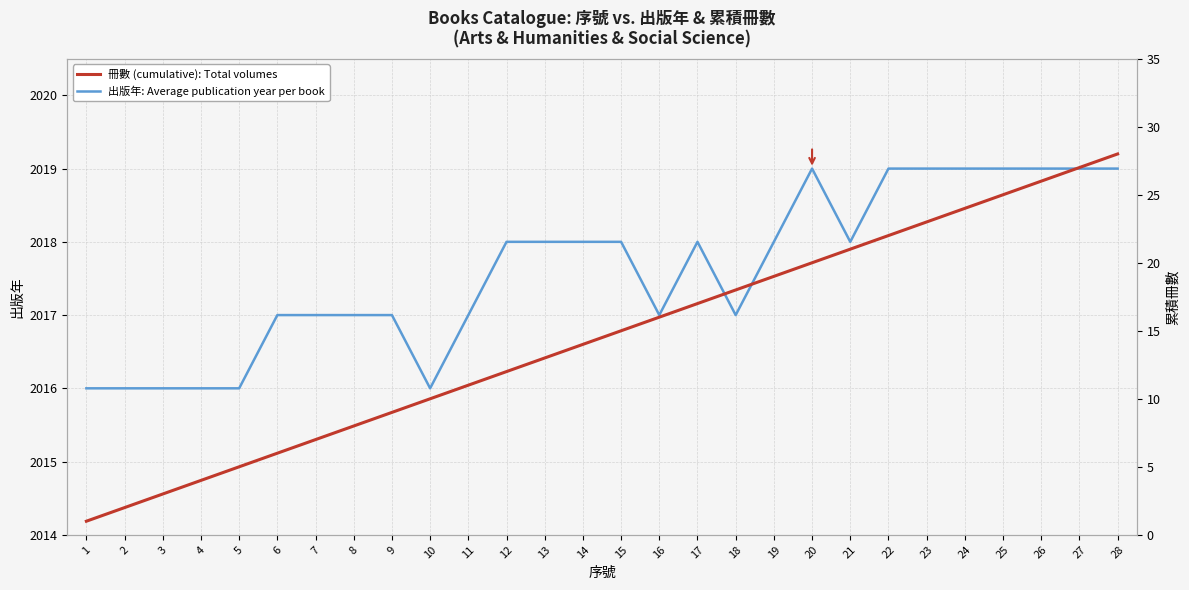

Where does the 冊數 (cumulative): Total volumes series first go above 15?

16